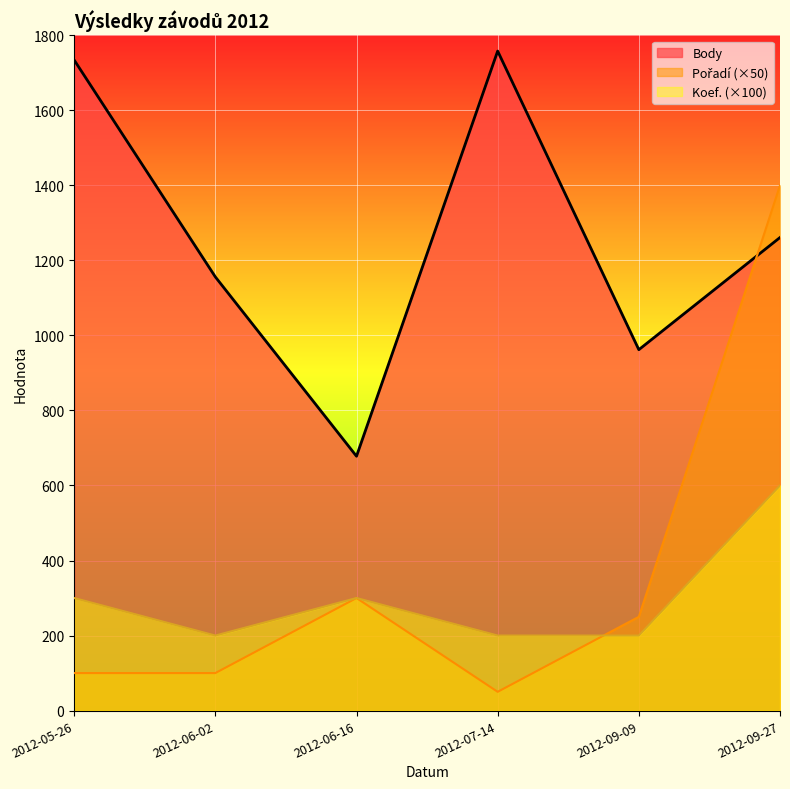

True or false: Body has a value of 331 at 2012-06-16.

False